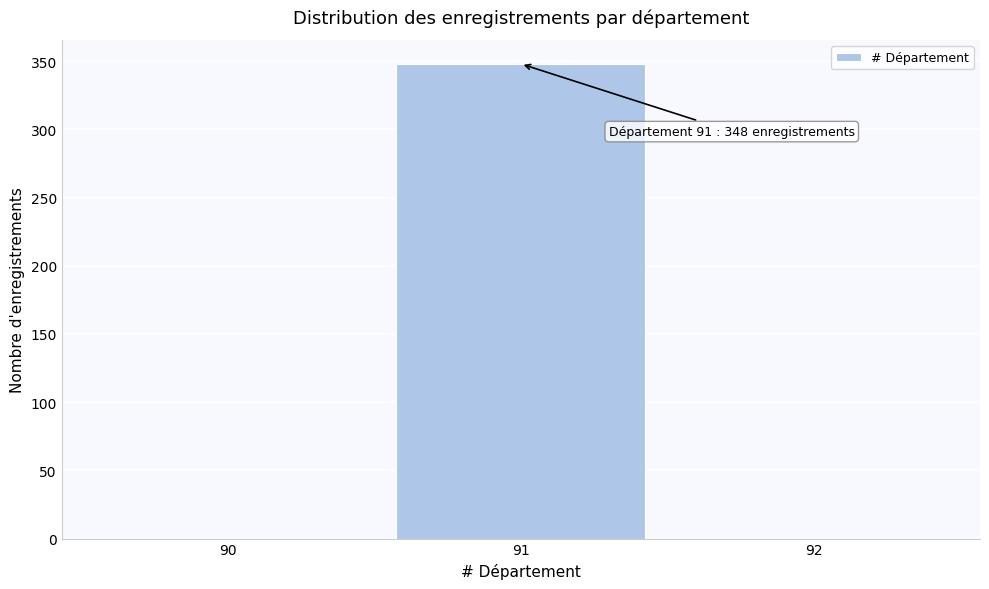

Over which range of the x-axis is the bar tallest?

90.5 to 91.5